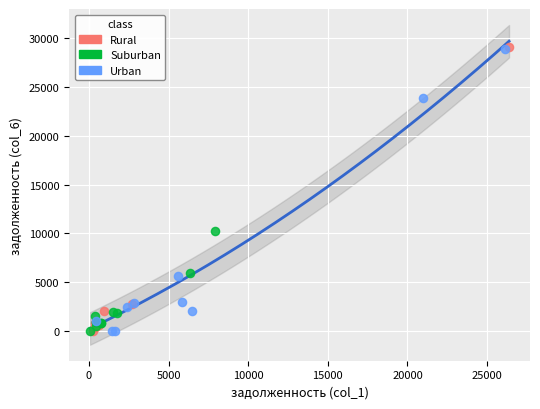

What are all the series names shown in the legend?

Rural, Suburban, Urban